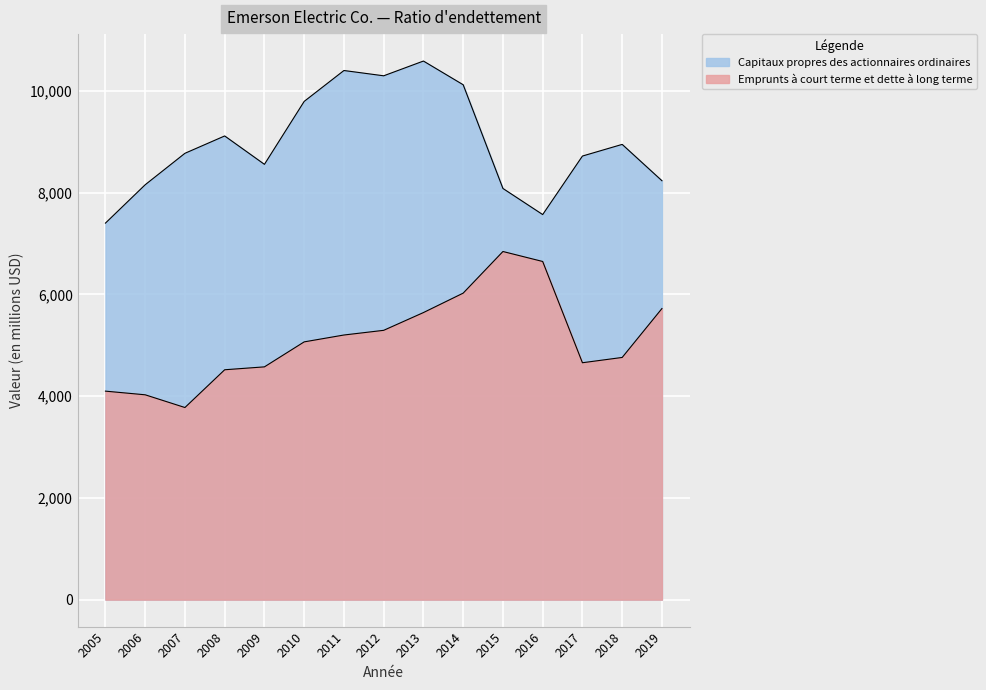

The value of Emprunts à court terme et dette à long terme at 2010 is 5066. True or false?

True